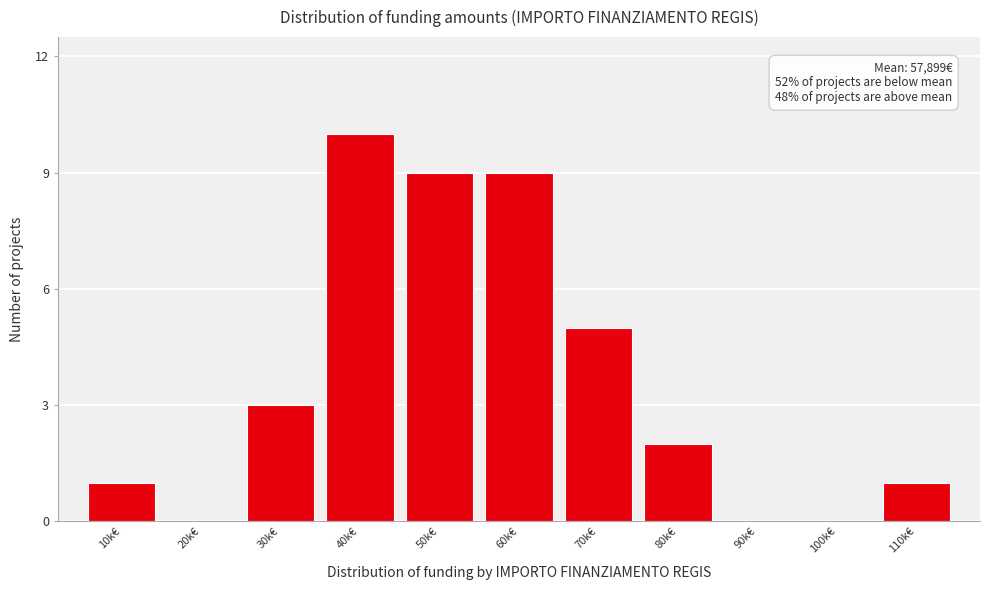

Reading left to right, list all the values displayed in this chart.

10k€=1	20k€=0	30k€=3	40k€=10	50k€=9	60k€=9	70k€=5	80k€=2	90k€=0	100k€=0	110k€=1